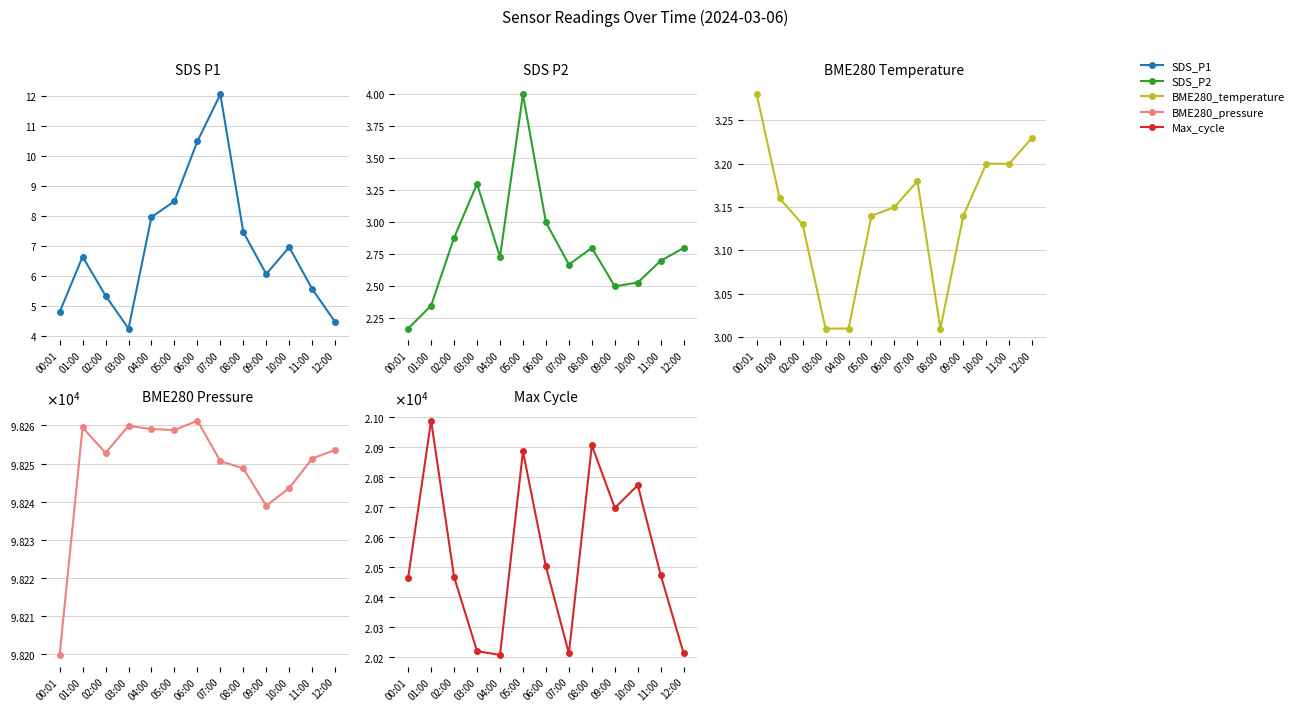

At 06:00, list the series in order from largest to smallest.

BME280_pressure, Max_cycle, SDS_P1, BME280_temperature, SDS_P2